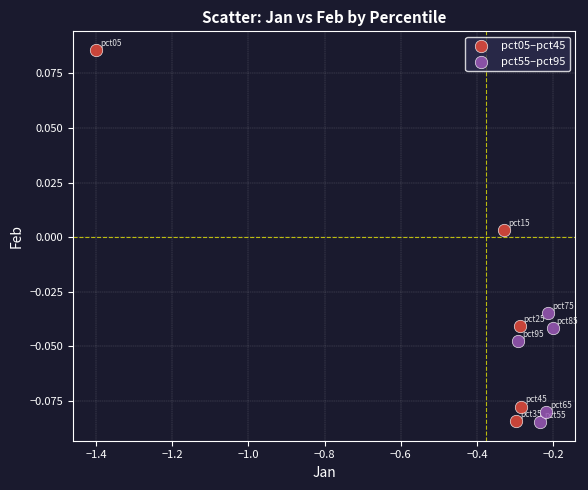

Which series reaches the maximum Y coordinate?

pct05–pct45